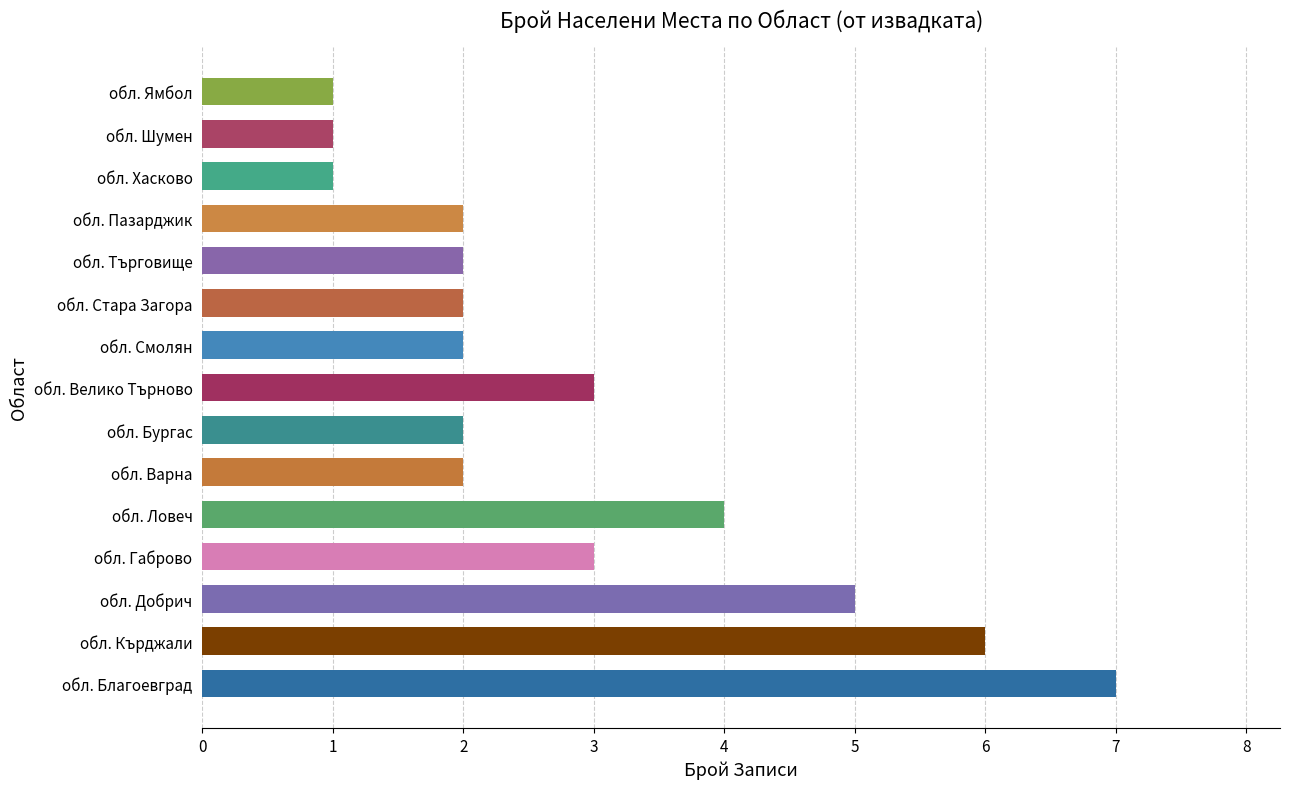

What is the change in value from обл. Добрич to обл. Хасково?

-4